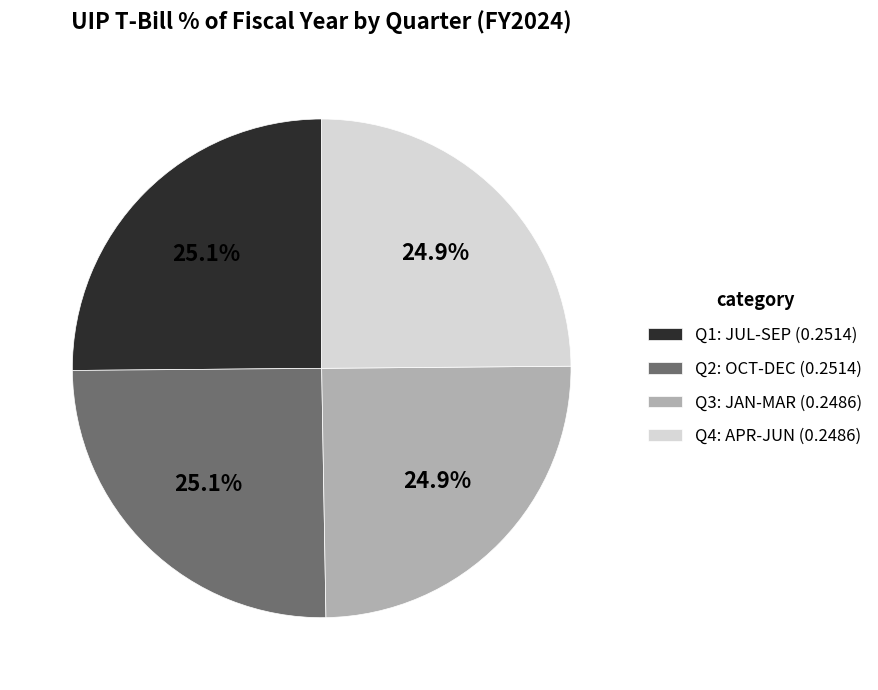

Does Q2: OCT-DEC (0.2514) represent more than half of the total?

No